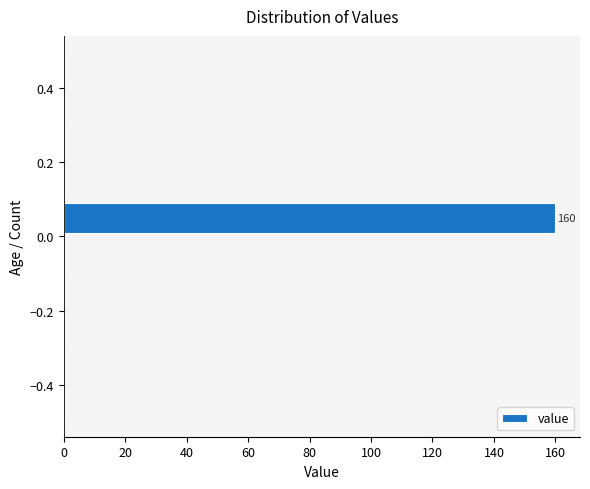

Over which range of the y-axis is the bar longest?

0.0 to 0.1